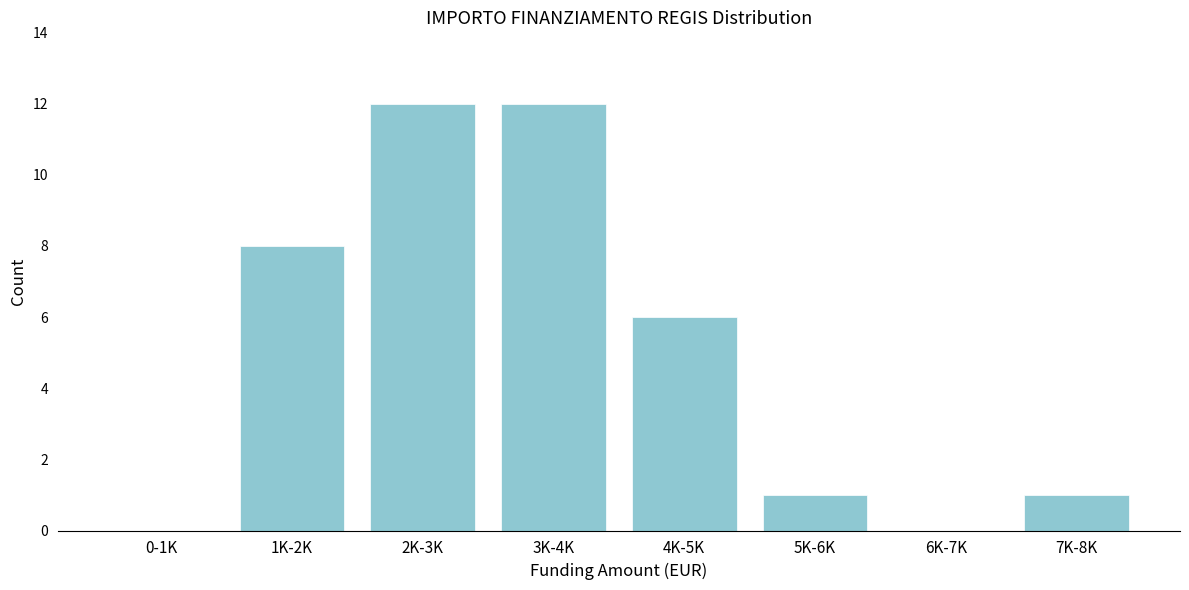

Reading left to right, list all the values displayed in this chart.

0-1K=0	1K-2K=8	2K-3K=12	3K-4K=12	4K-5K=6	5K-6K=1	6K-7K=0	7K-8K=1